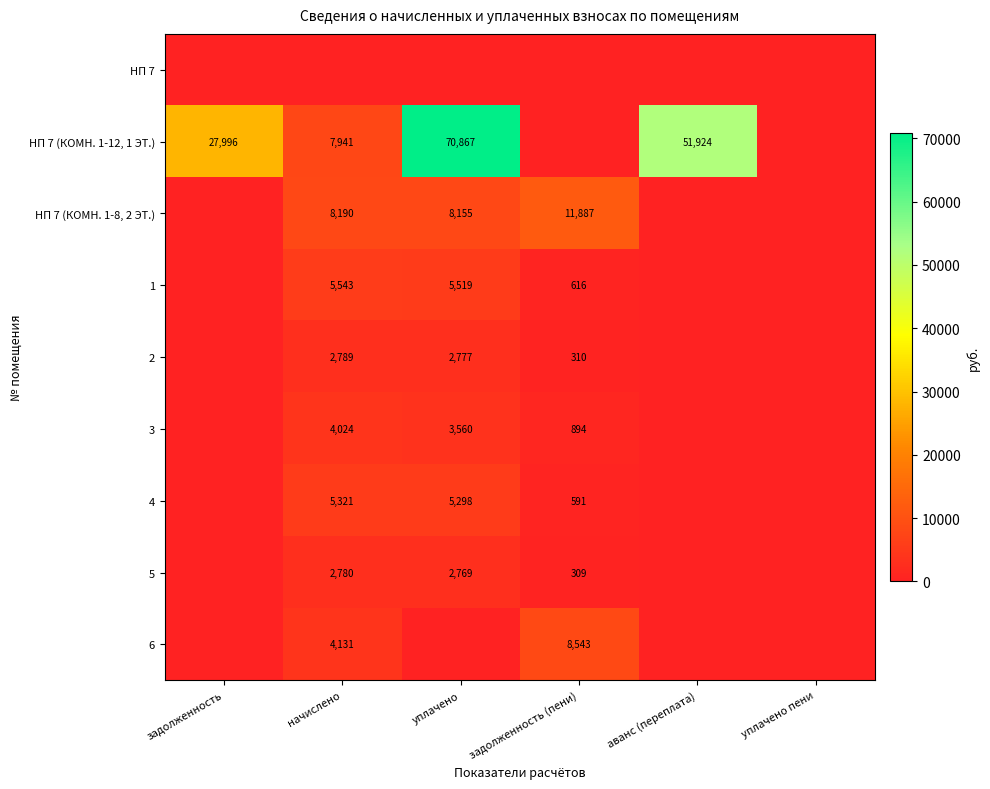

Is it true that НП 7 (КОМН. 1-8, 2 ЭТ.) equals 14373 at уплачено?

False